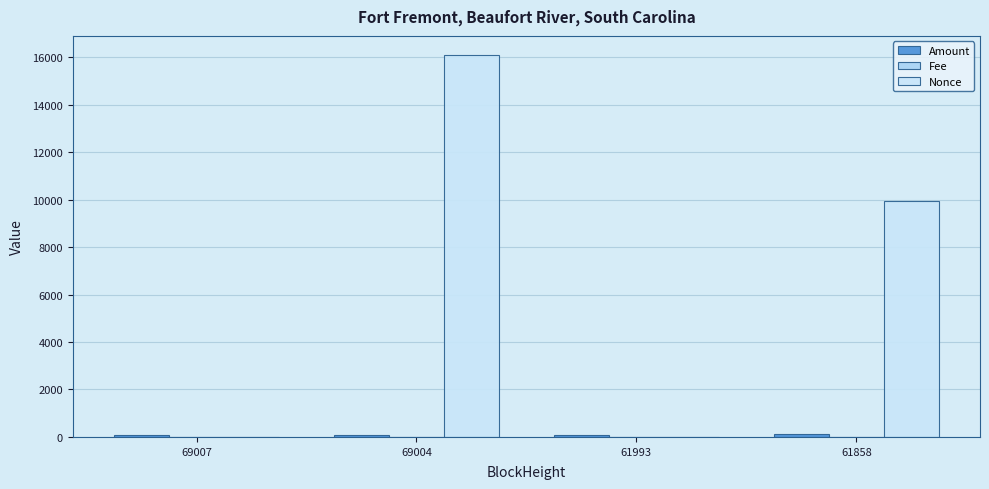

What is the highest value of the Amount series?

104.0